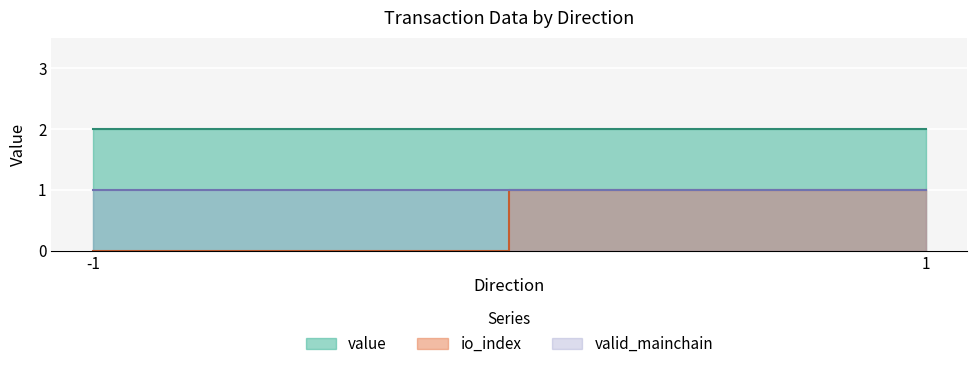

True or false: value and io_index cross at least once.

False